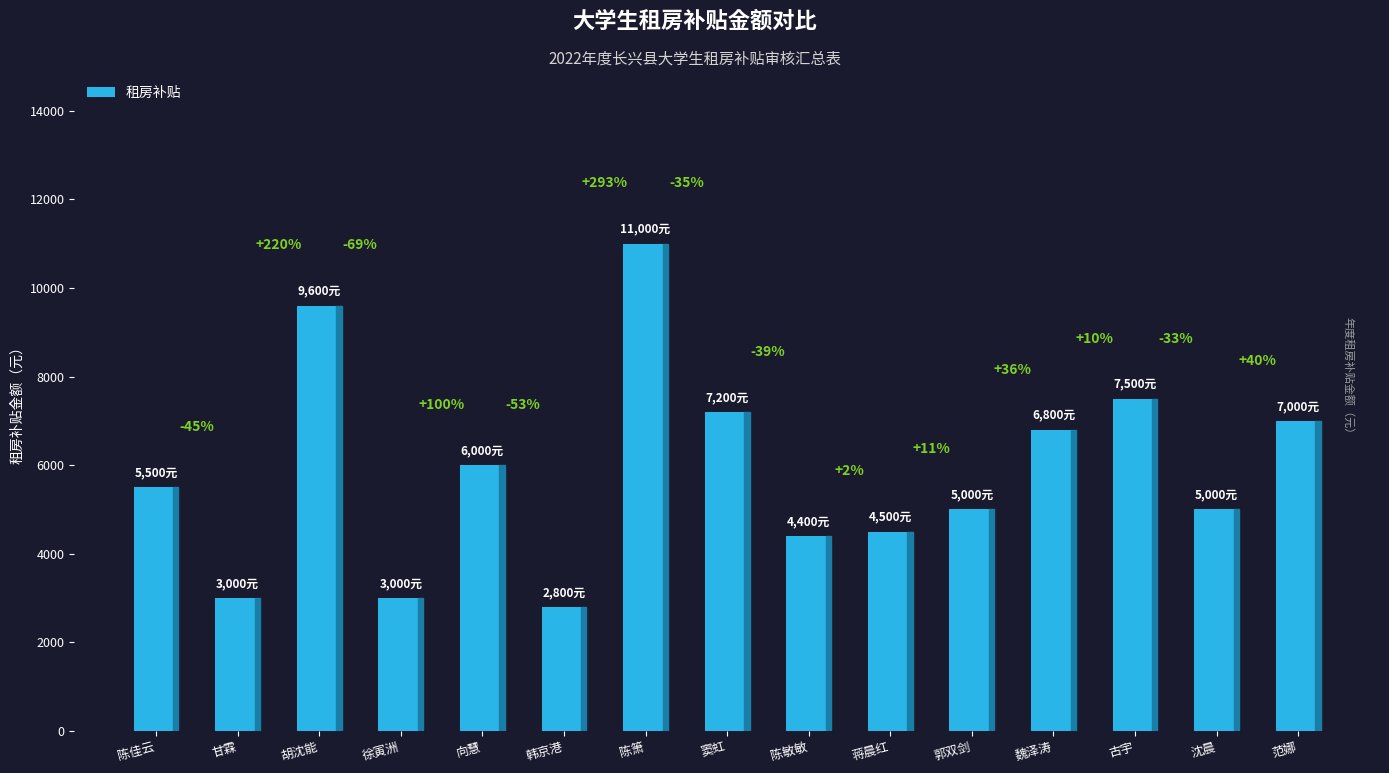

How many bars are there in total?

15